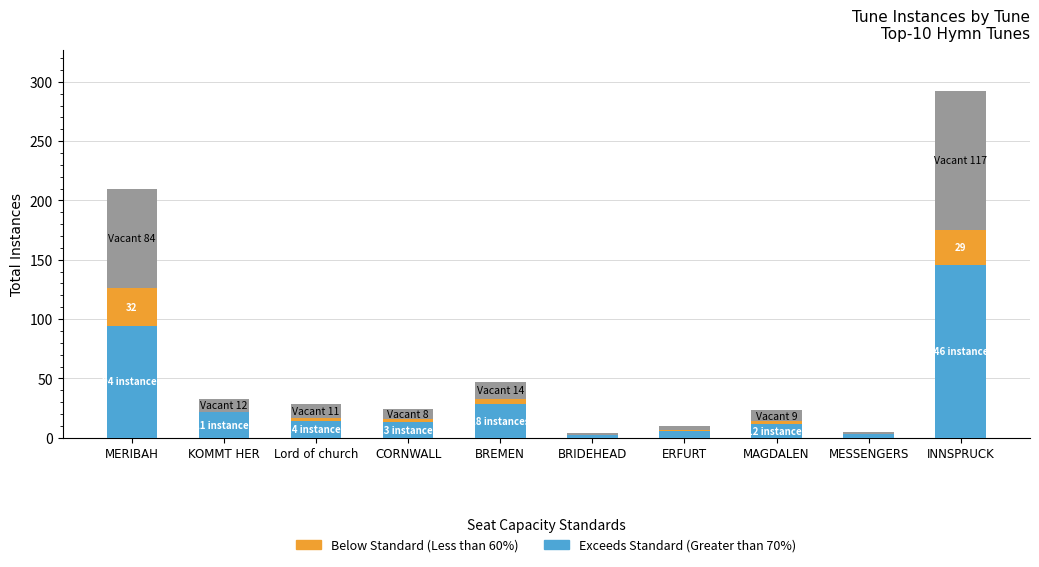

At which category is the sum across all series the highest?

INNSPRUCK